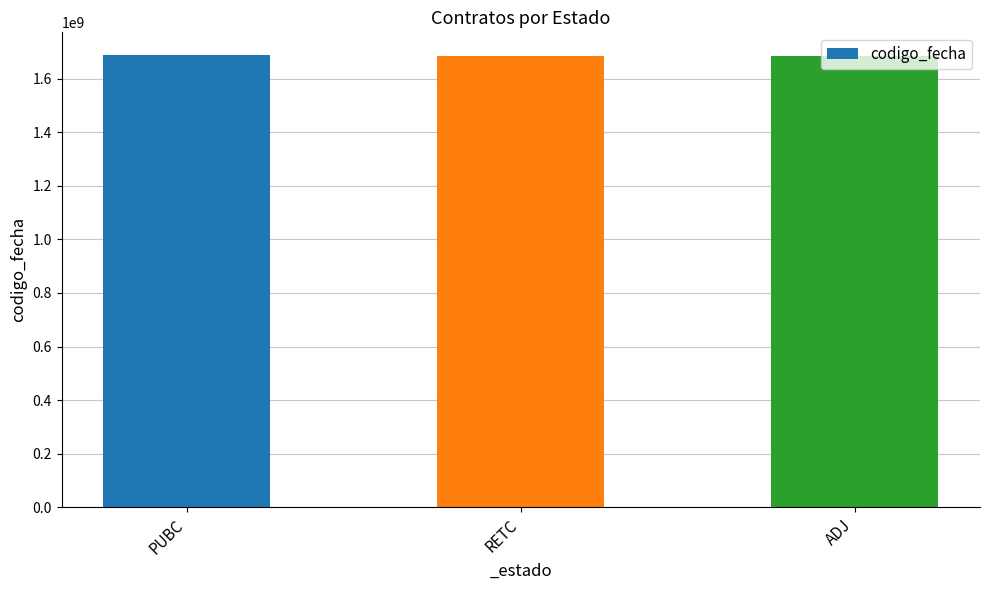

The value at PUBC is 1689087822. True or false?

True